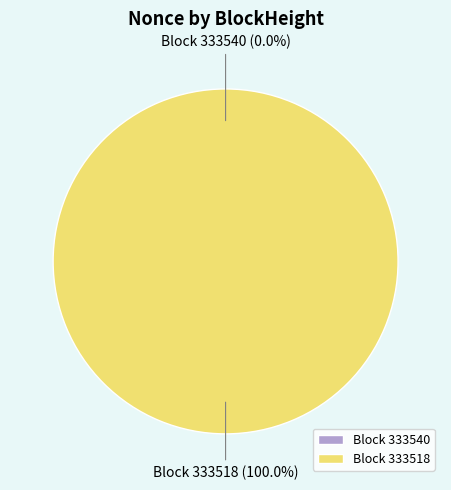

To the nearest percent, what is the average slice percentage?

50%